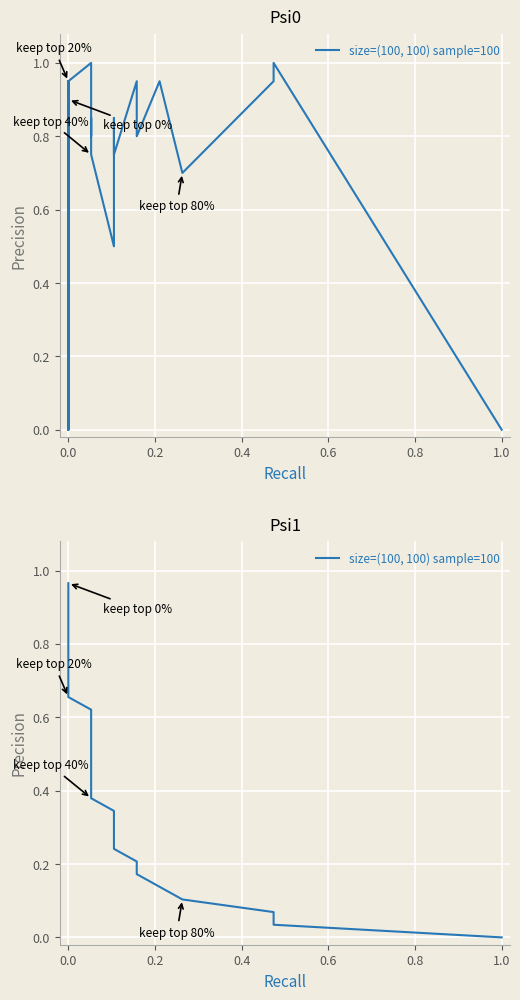

What is the greatest value displayed?

1.0